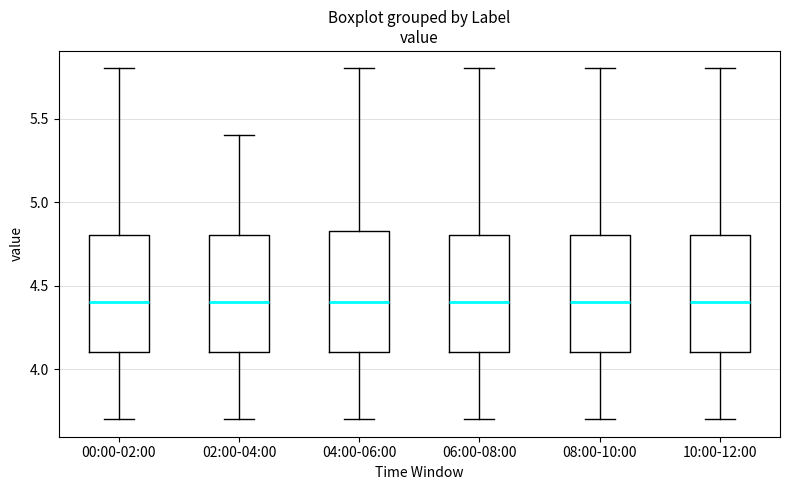

Reading left to right, transcribe this box plot: for each box, give where its median line is, the range the box spans, and where its two whiskers end, as read against the y-axis. The values are not printed on the chart, so give them approximately, as read against the axis.

00:00-02:00: median 4.40, box 4.10 to 4.80, whiskers 3.70 to 5.80
02:00-04:00: median 4.40, box 4.10 to 4.80, whiskers 3.70 to 5.40
04:00-06:00: median 4.40, box 4.10 to 4.85, whiskers 3.70 to 5.80
06:00-08:00: median 4.40, box 4.10 to 4.80, whiskers 3.70 to 5.80
08:00-10:00: median 4.40, box 4.10 to 4.80, whiskers 3.70 to 5.80
10:00-12:00: median 4.40, box 4.10 to 4.80, whiskers 3.70 to 5.80